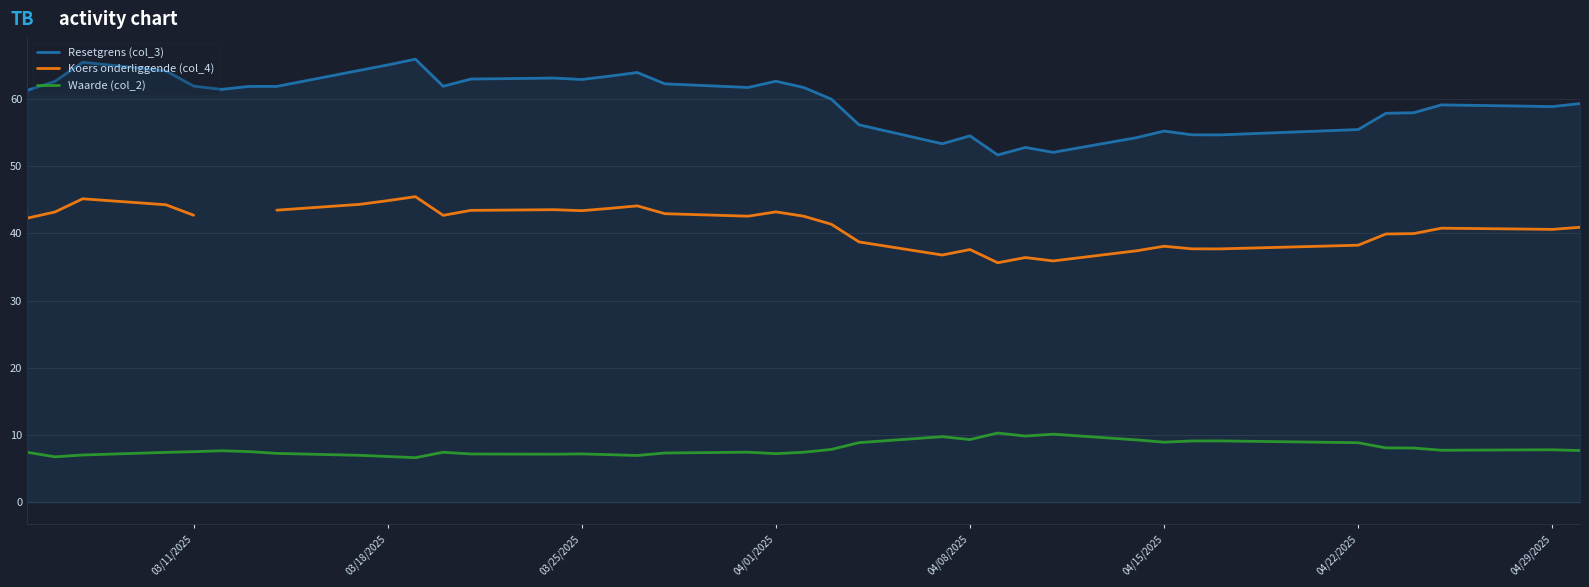

Is this an area chart (filled region under the line)?

No